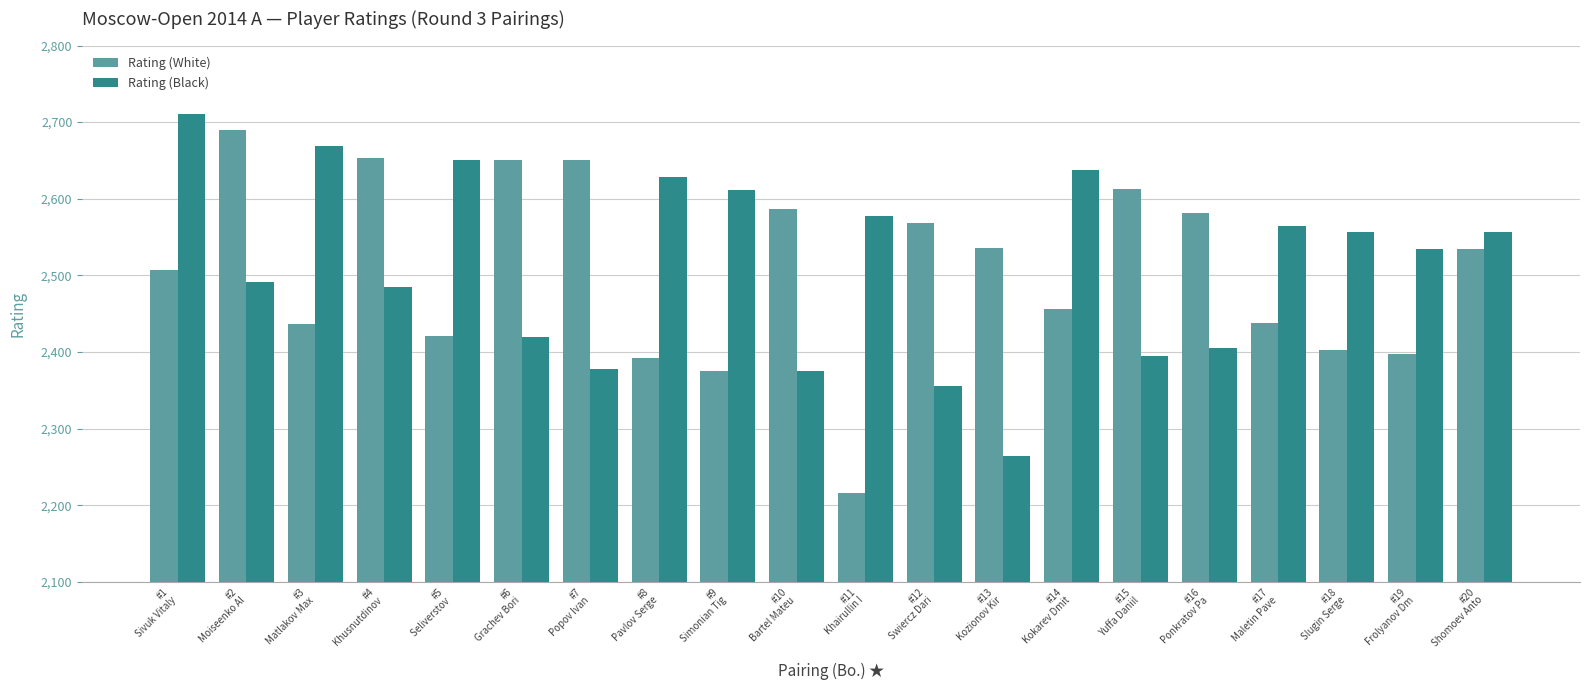

How many categories are shown in the chart?

20